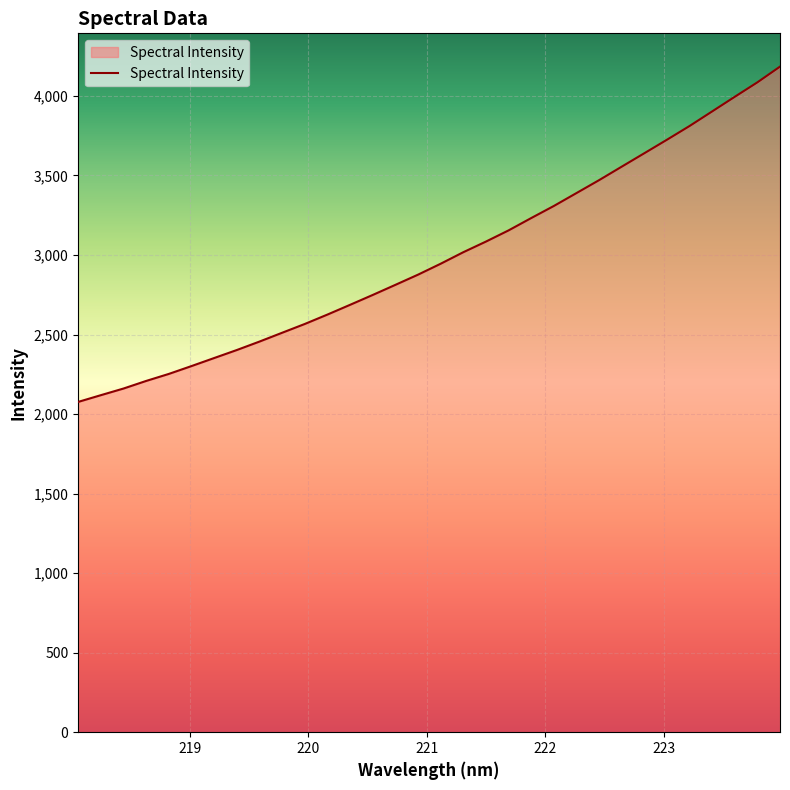

What is the smallest value displayed?

2076.5